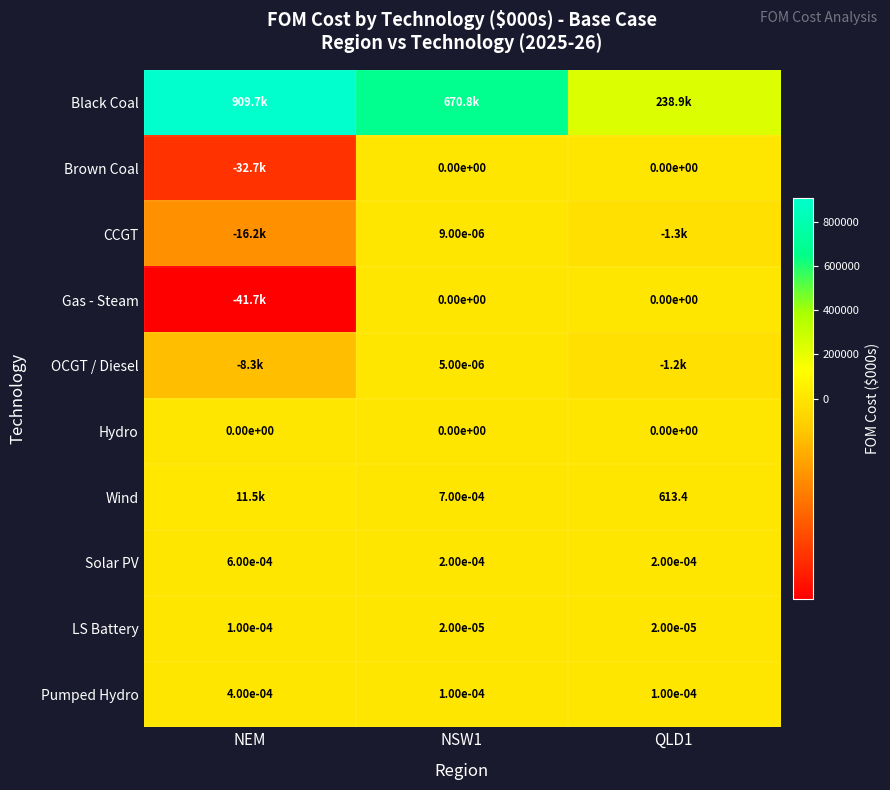

Is the value of Wind at NSW1 greater than the value of Solar PV at NEM?

Yes